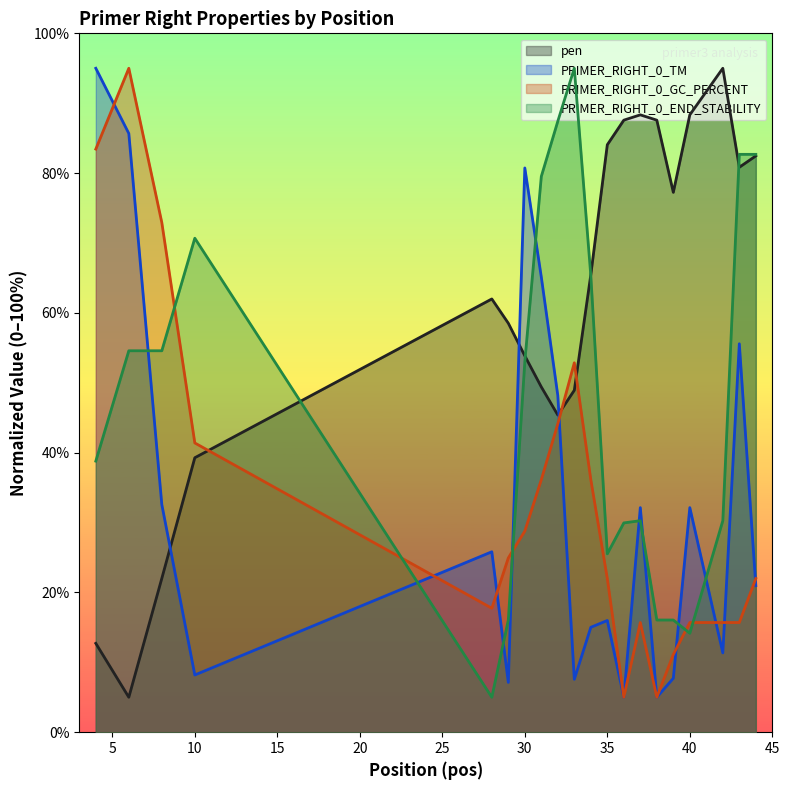

Reading left to right, list all the values displayed in this chart.

pen: 4=12.7	6=5.0	8=22.0	10=39.3	28=62.0	29=58.5	30=53.9	31=49.4	32=45.4	33=48.9	34=65.5	35=84.1	36=87.6	37=88.3	38=87.6	39=77.2	40=88.3	42=95.0	43=80.8	44=82.5
PRIMER_RIGHT_0_TM: 4=95.0	6=85.7	8=32.6	10=8.2	28=25.8	29=7.1	30=80.7	31=65.1	32=48.2	33=7.6	34=15.0	35=16.0	36=5.0	37=32.1	38=5.0	39=7.7	40=32.1	42=11.3	43=55.6	44=21.0
PRIMER_RIGHT_0_GC_PERCENT: 4=83.4	6=95.0	8=72.9	10=41.4	28=17.7	29=24.9	30=28.8	31=36.1	32=44.1	33=52.9	34=36.1	35=22.0	36=5.0	37=15.7	38=5.0	39=11.1	40=15.7	42=15.7	43=15.7	44=22.0
PRIMER_RIGHT_0_END_STABILITY: 4=38.8	6=54.6	8=54.6	10=70.7	28=5.0	29=16.1	30=53.0	31=79.5	32=87.4	33=95.0	34=65.3	35=25.5	36=29.9	37=30.3	38=16.1	39=16.1	40=14.2	42=30.3	43=82.7	44=82.7